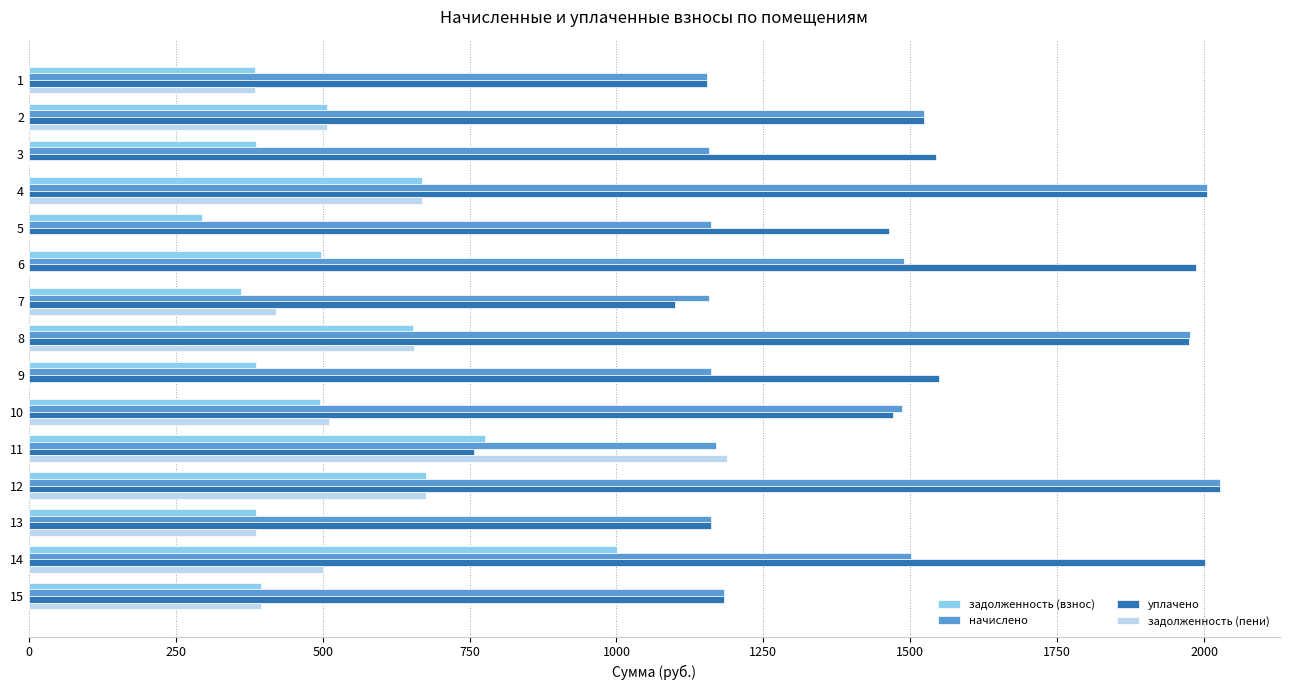

At which label does задолженность (взнос) reach its peak?

14